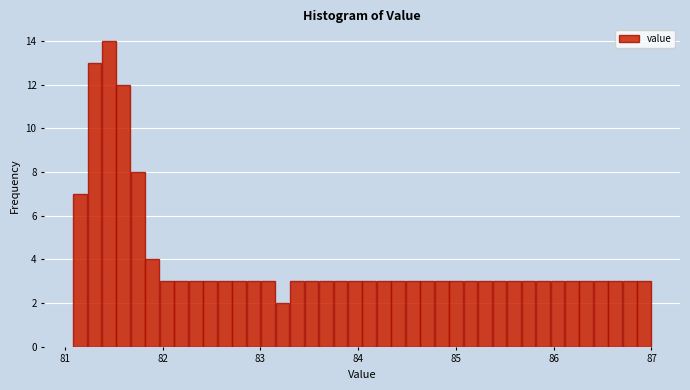

Read against the x-axis, roughly where is the centre of the tallest bar?

81.5